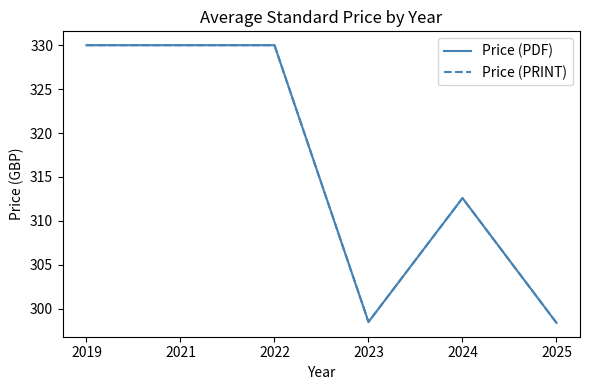

Which category has the lowest value in the Price (PRINT) series?

2025